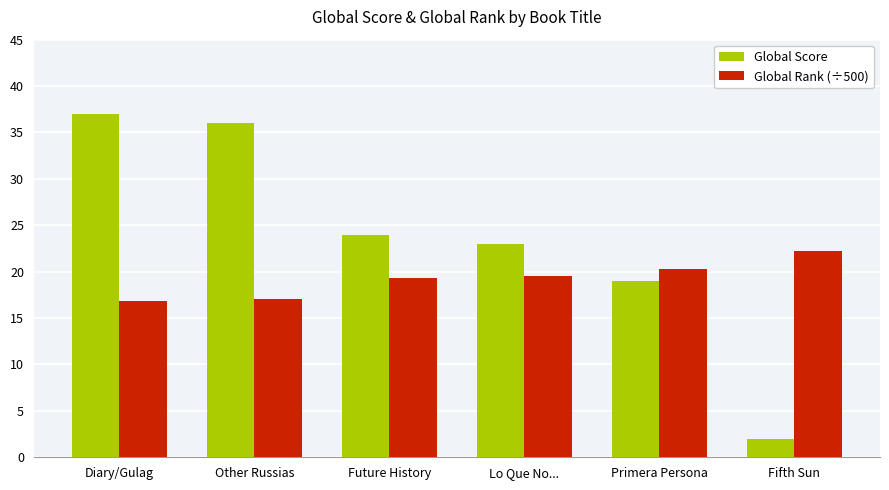

Which series has the widest spread of values?

Global Score